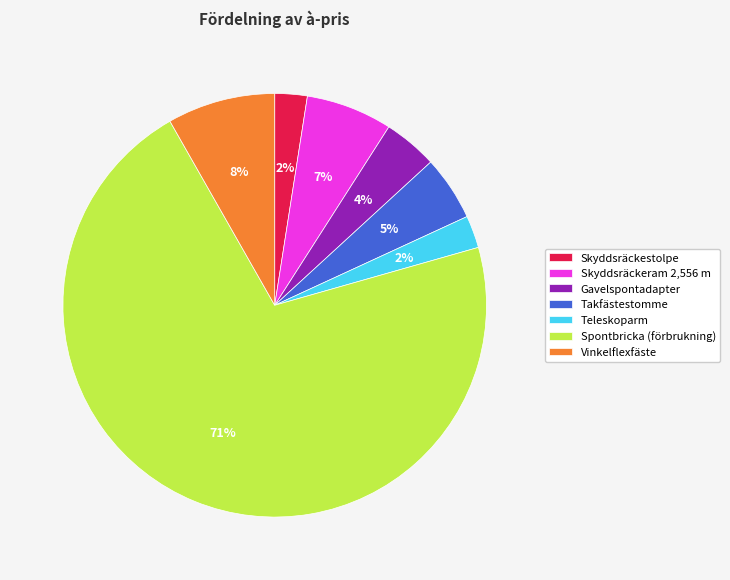

Is it true that Vinkelflexfäste is 1% of the pie?

False